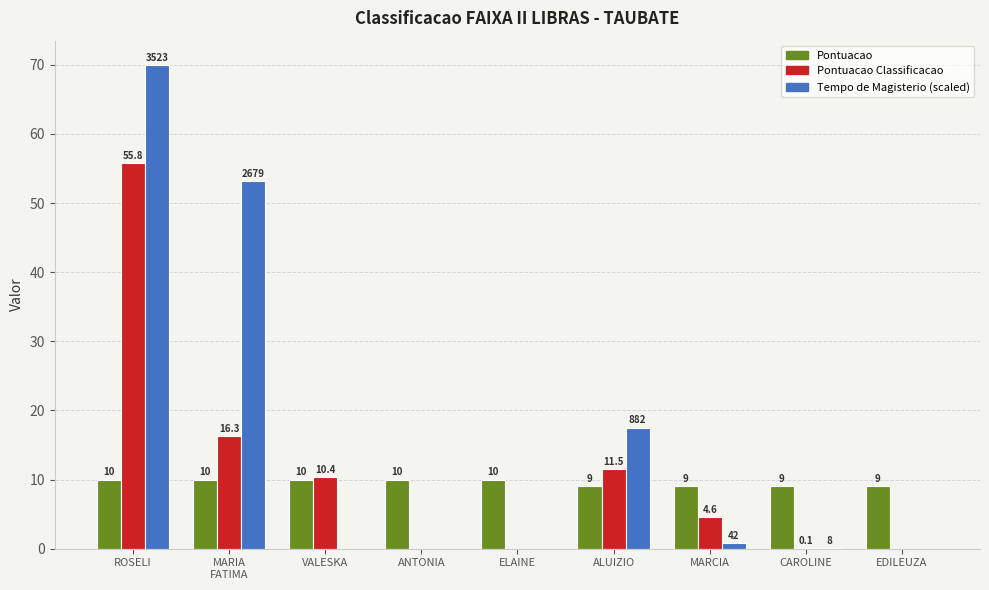

What value does the Pontuacao series have at ROSELI?

10.0